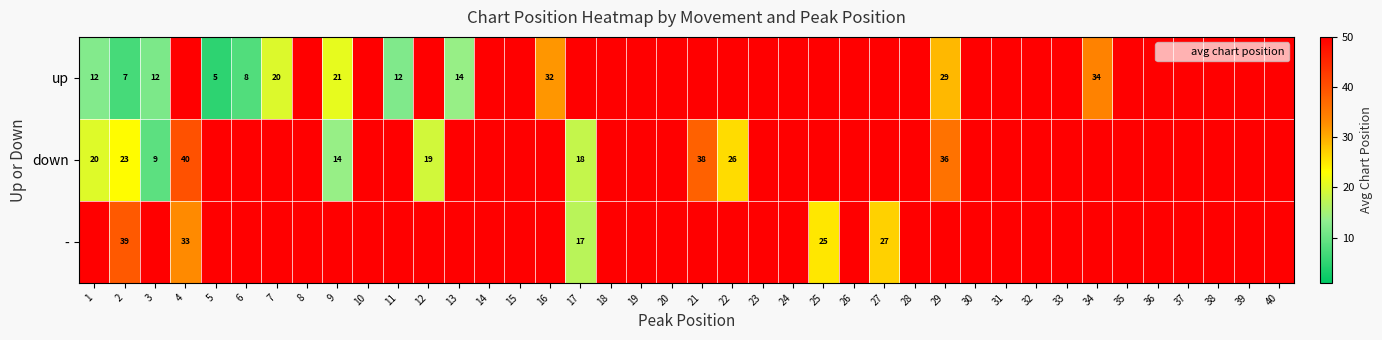

The down series shows 166.8 at 11. True or false?

False